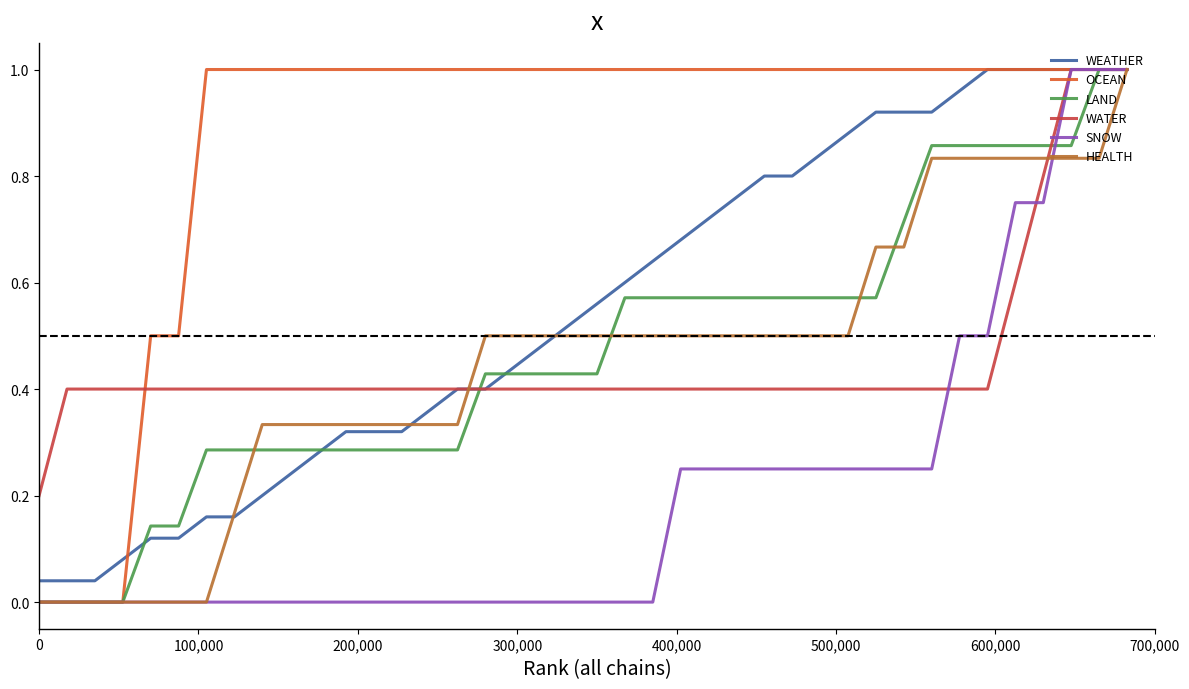

Which series has the largest total across all categories?

OCEAN